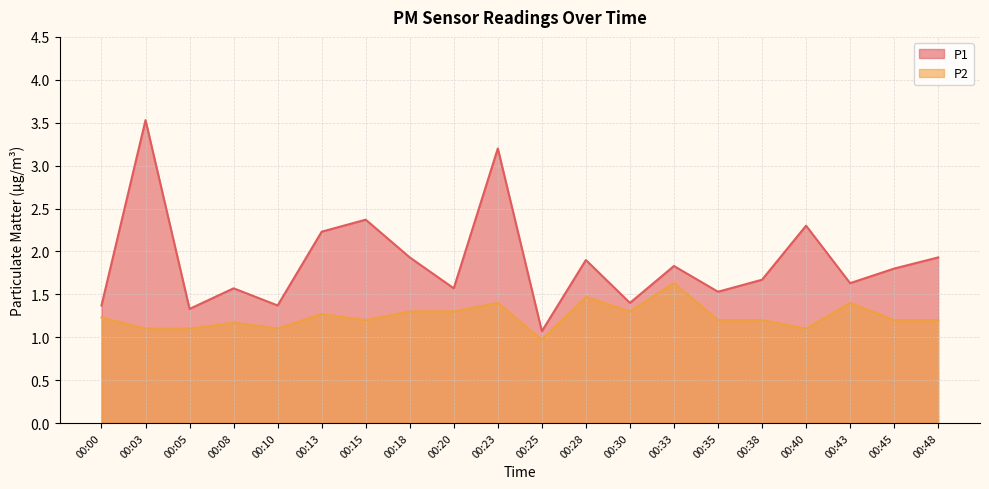

What is the minimum value shown in the chart?

1.0